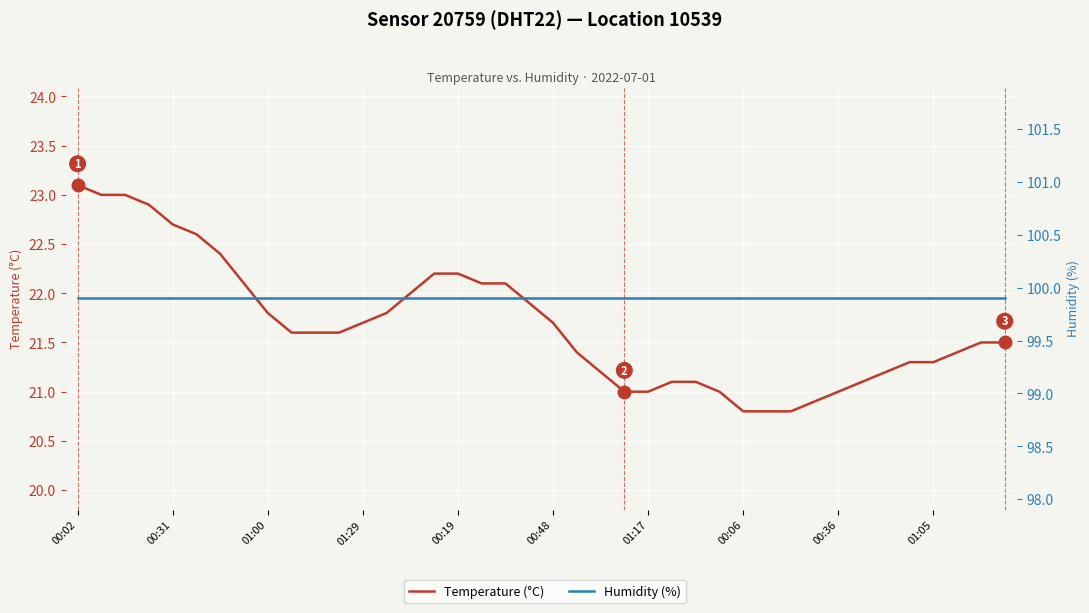

How many lines are shown in the chart?

2